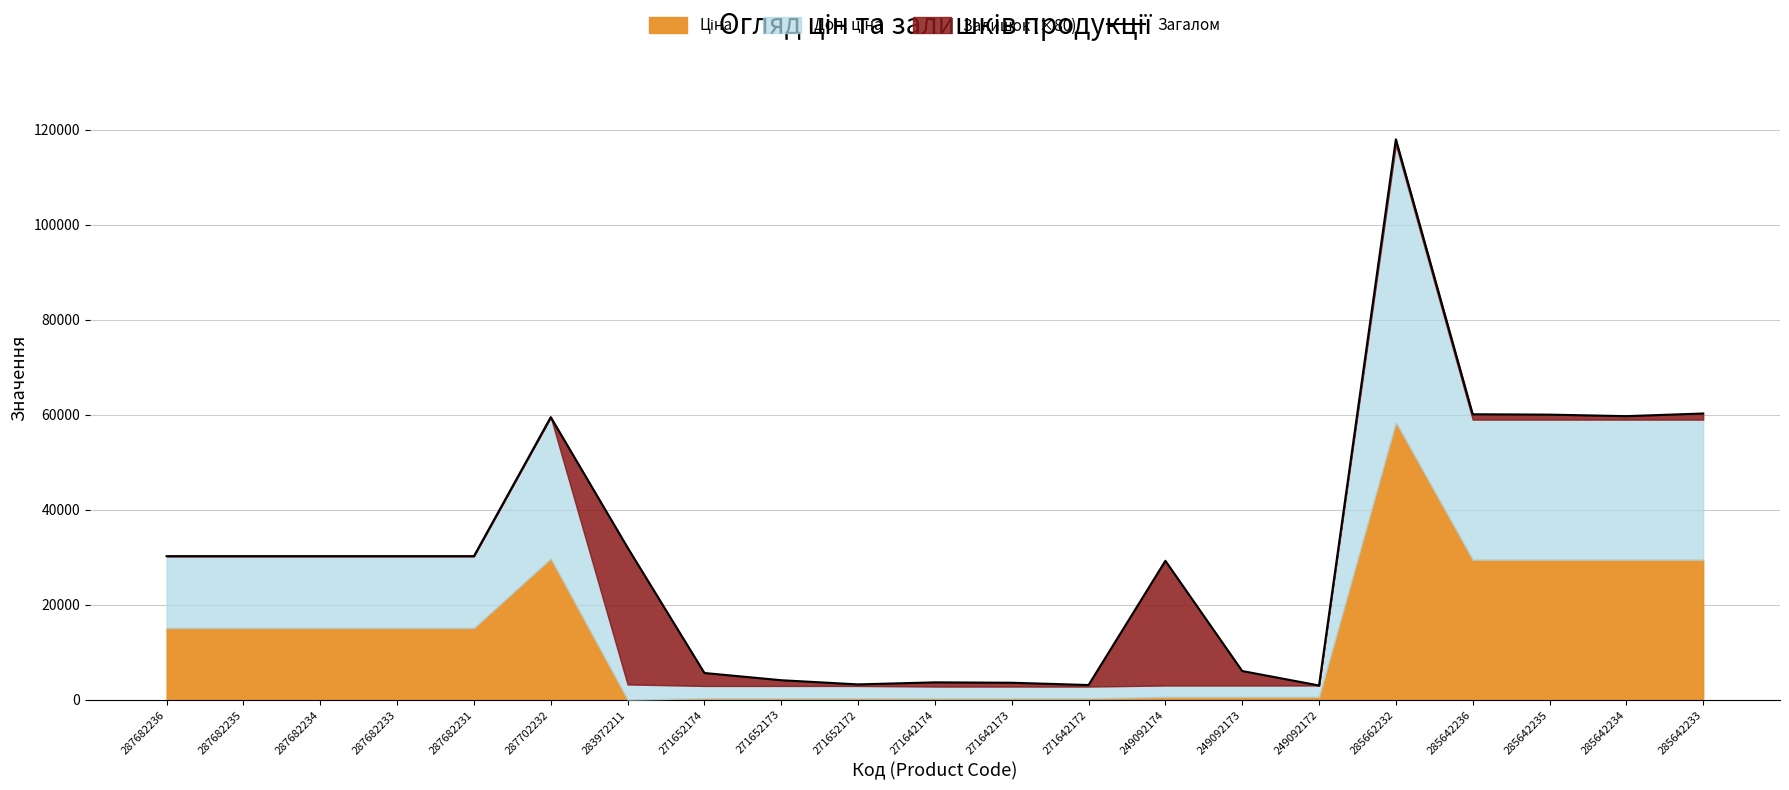

Reading left to right, what are all the values shown in this chart?

30240.0	30240.0	30240.0	30240.0	30240.0	59494.5	32037.0	5643.1	4123.1	3243.1	3672.7	3592.7	3112.7	29258.5	6058.6	3018.6	117973.1	60103.0	60023.0	59703.0	60263.0